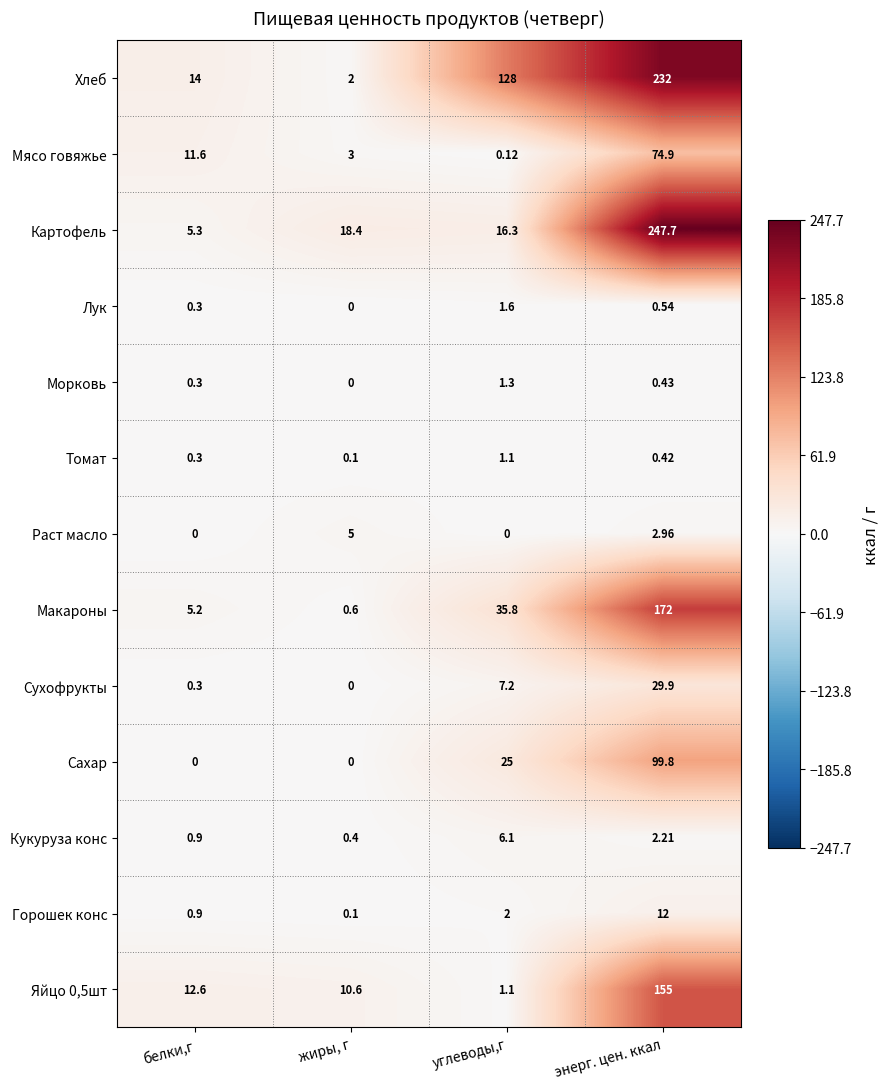

List the labels in order of Кукуруза конс value, largest first.

углеводы,г, энерг. цен. ккал, белки,г, жиры, г